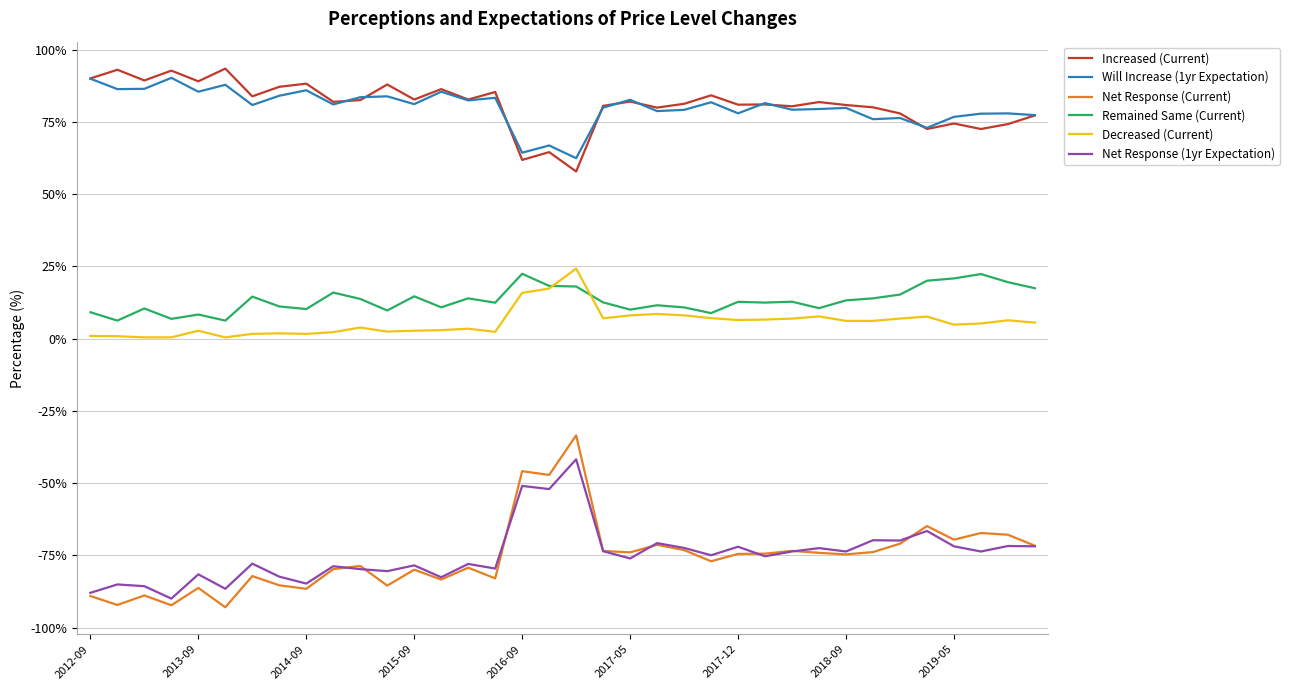

Does the chart have visible grid lines?

Yes